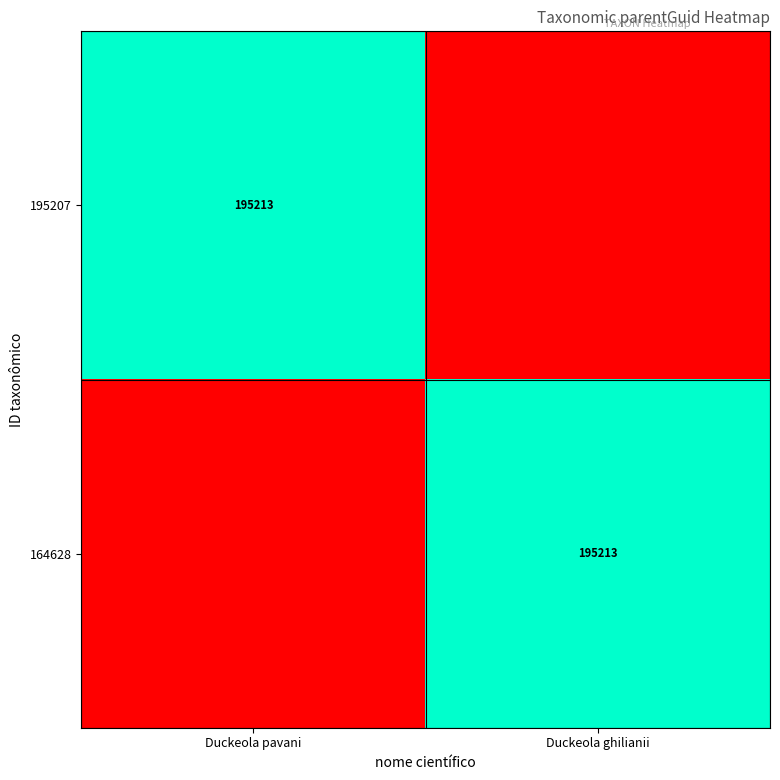

Count the number of data series in this chart.

2